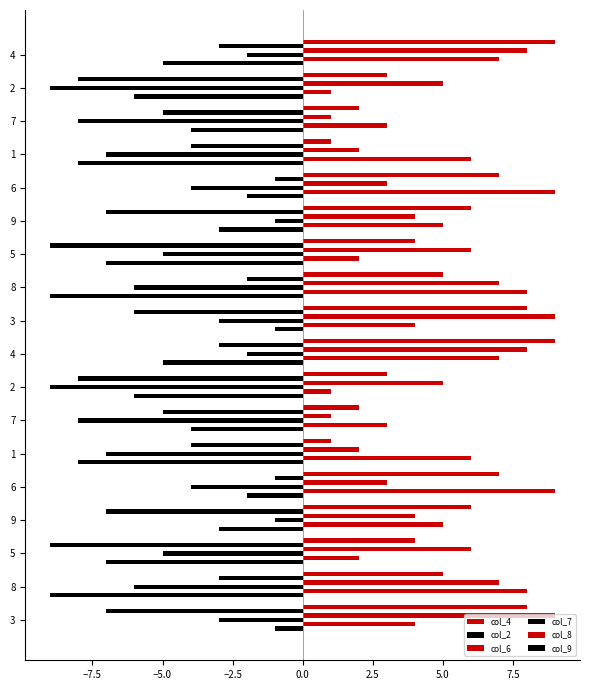

Reading left to right, what are all the values shown in this chart?

col_4: 8	5	4	6	7	1	2	3	9	8	5	4	6	7	1	2	3	9
col_2: -7	-3	-9	-7	-1	-4	-5	-8	-3	-6	-2	-9	-7	-1	-4	-5	-8	-3
col_6: 9	7	6	4	3	2	1	5	8	9	7	6	4	3	2	1	5	8
col_7: -3	-6	-5	-1	-4	-7	-8	-9	-2	-3	-6	-5	-1	-4	-7	-8	-9	-2
col_8: 4	8	2	5	9	6	3	1	7	4	8	2	5	9	6	3	1	7
col_9: -1	-9	-7	-3	-2	-8	-4	-6	-5	-1	-9	-7	-3	-2	-8	-4	-6	-5